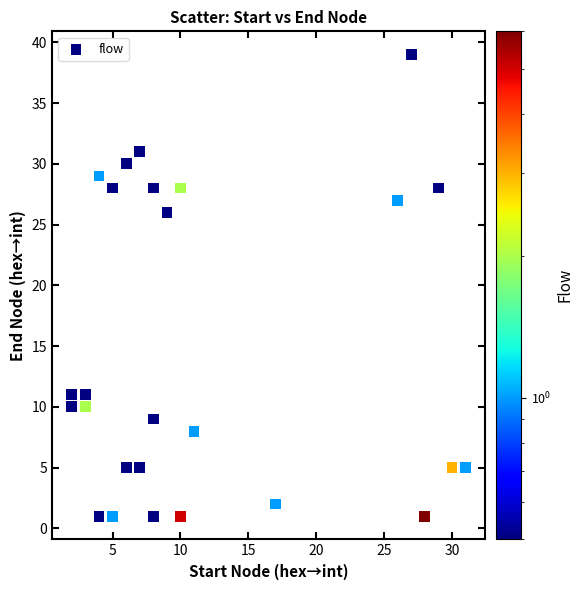

What is the range of X values (max minus min)?

29